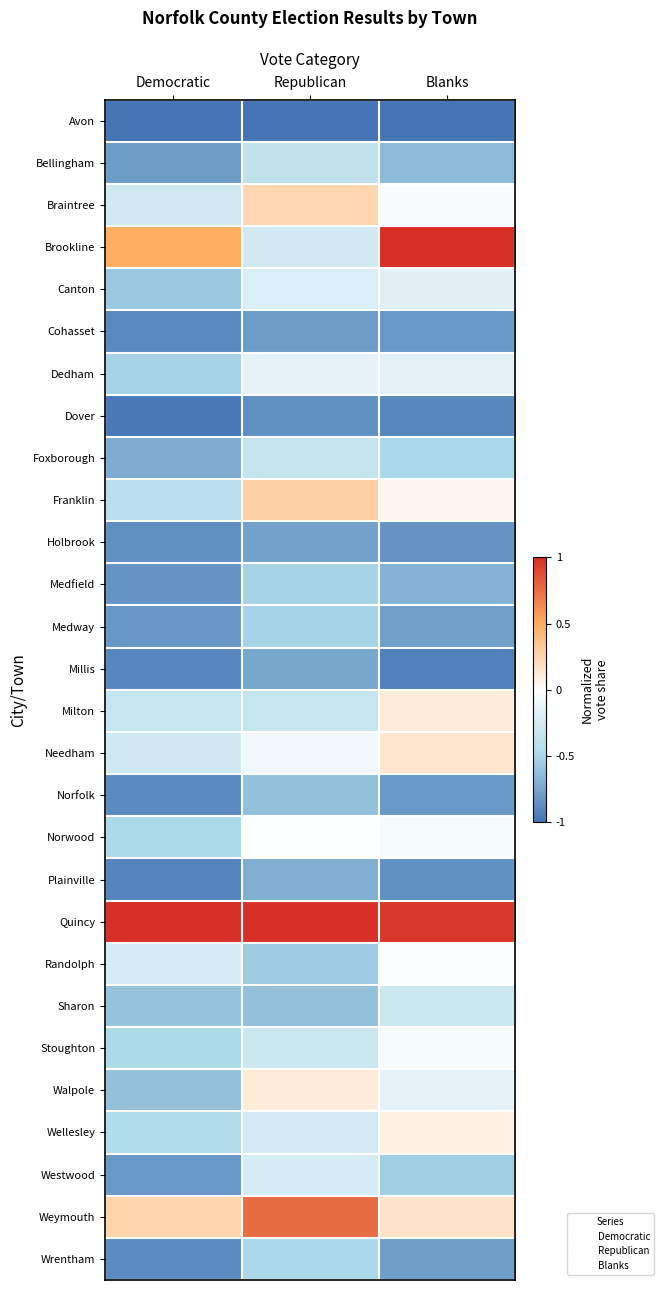

What is the total value across all series at Republican?

-8.4